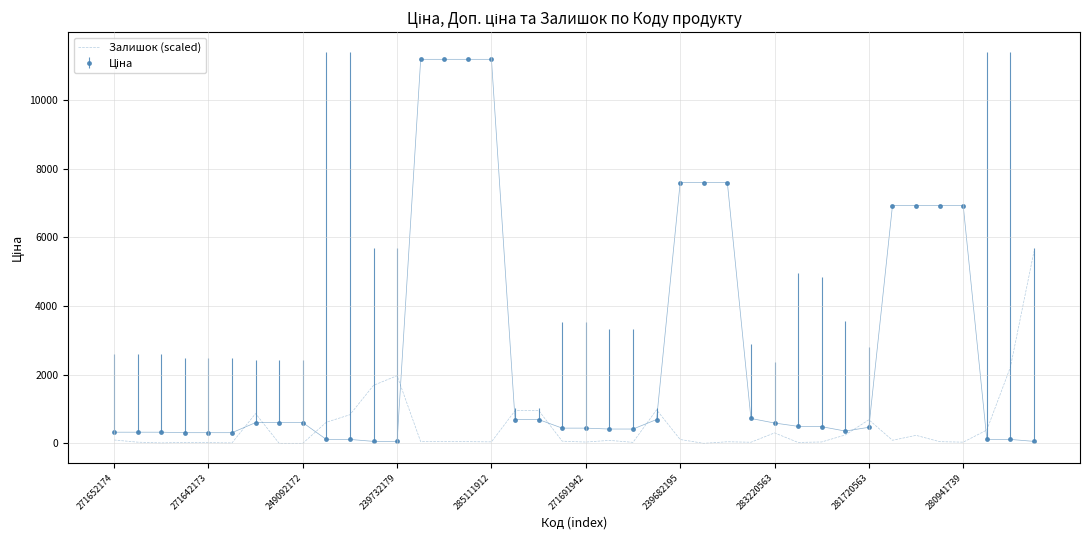

What is the maximum value shown in the chart?

11188.2